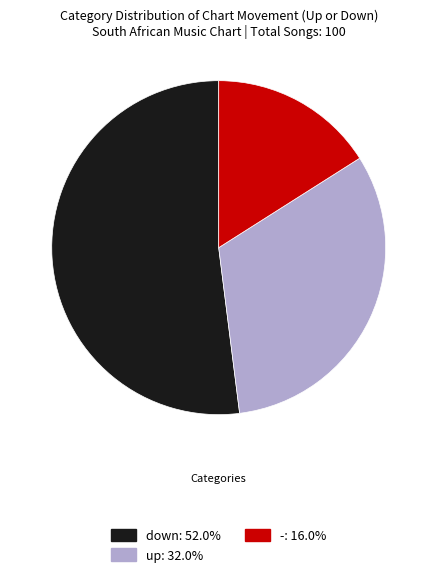

Is the sum of up and - greater than half?

No